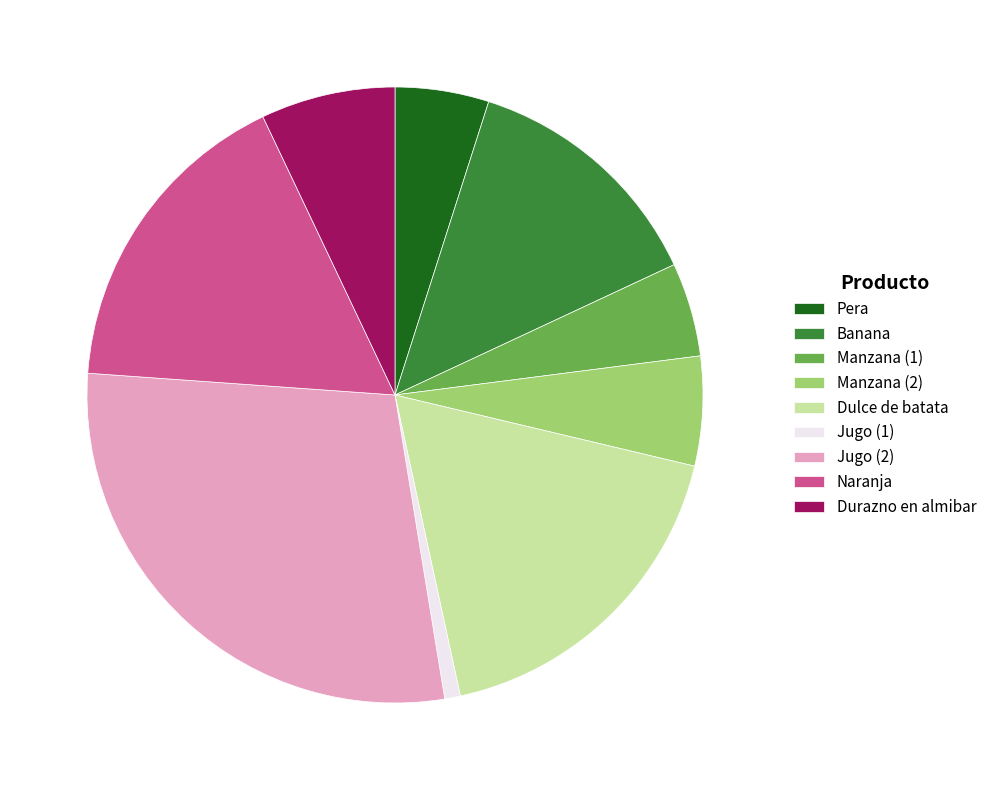

Combined, do Manzana (2) and Jugo (1) account for over 50%?

No